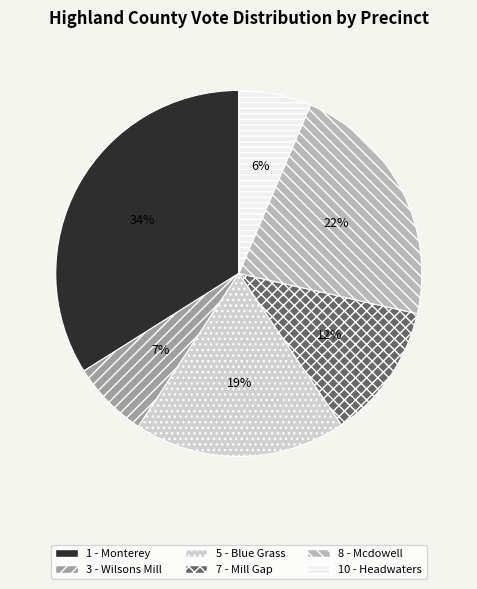

How many slices are in this pie chart?

6